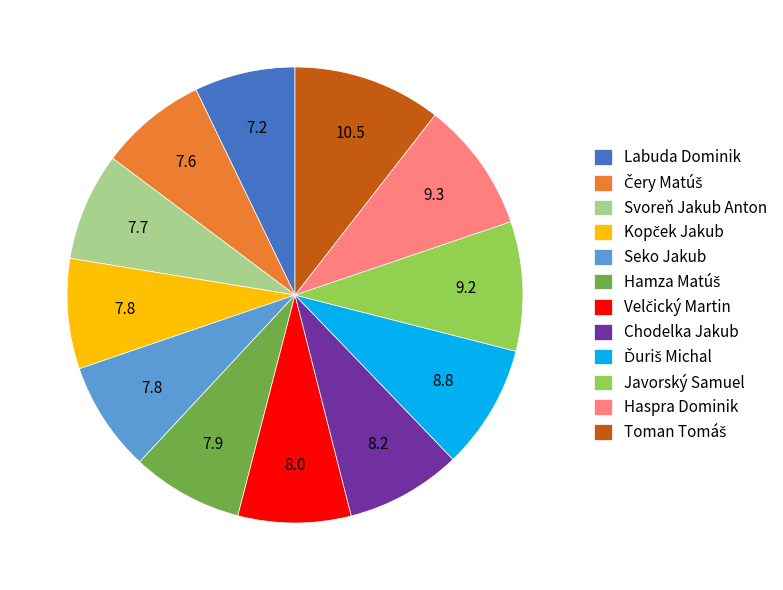

Is there a majority slice in this chart?

No